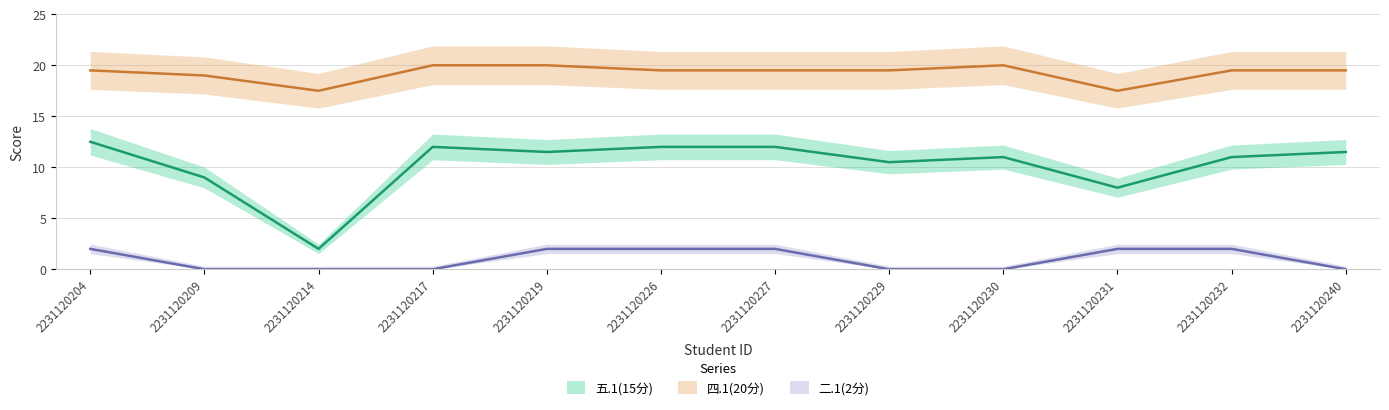

Between 2231120227 and 2231120217, which is larger?

2231120227